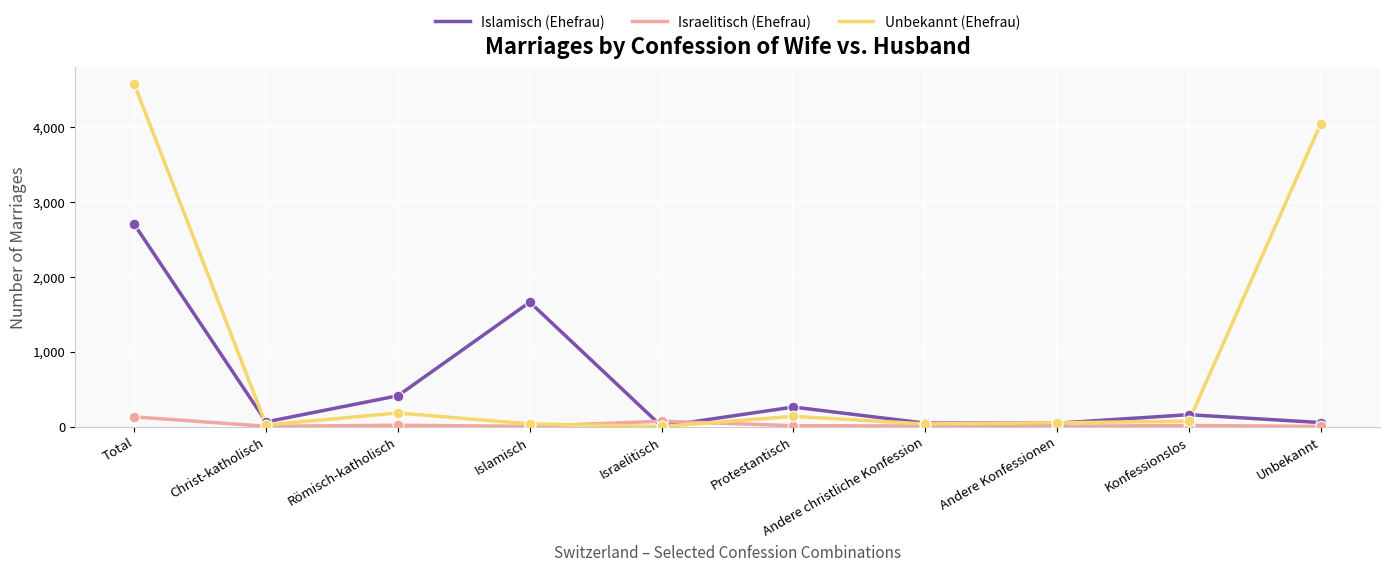

What are all the series names shown in the legend?

Islamisch (Ehefrau), Israelitisch (Ehefrau), Unbekannt (Ehefrau)